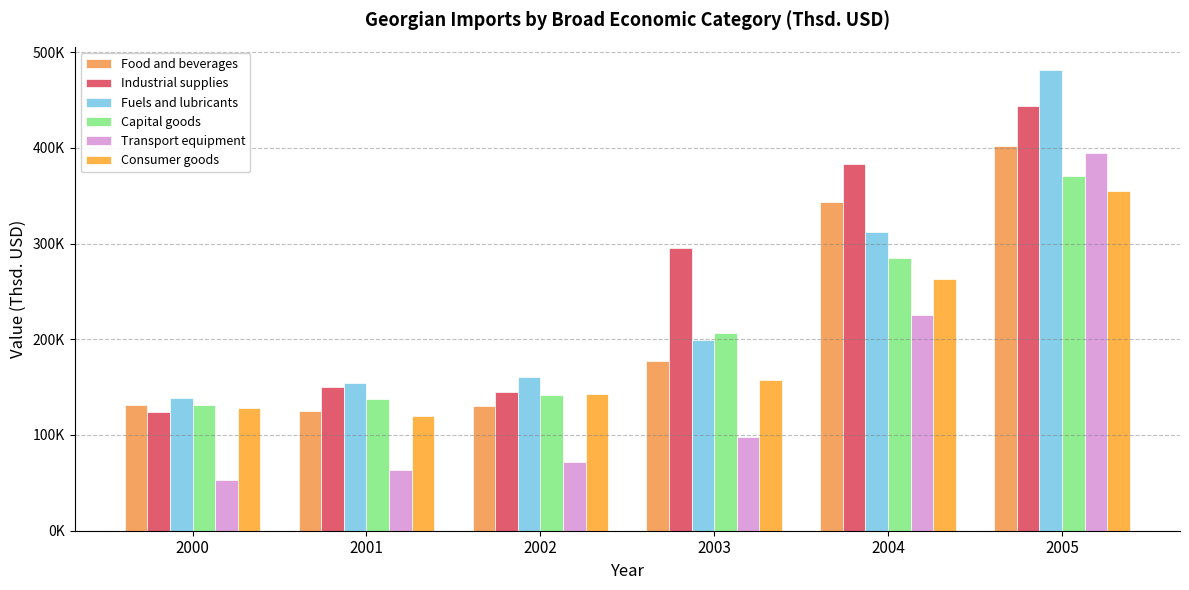

What is the total value across all series at 2003?

1134510.8